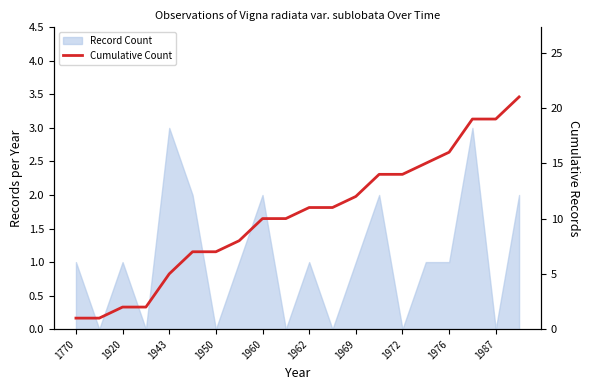

What is the value of the 2nd point from the left?

1